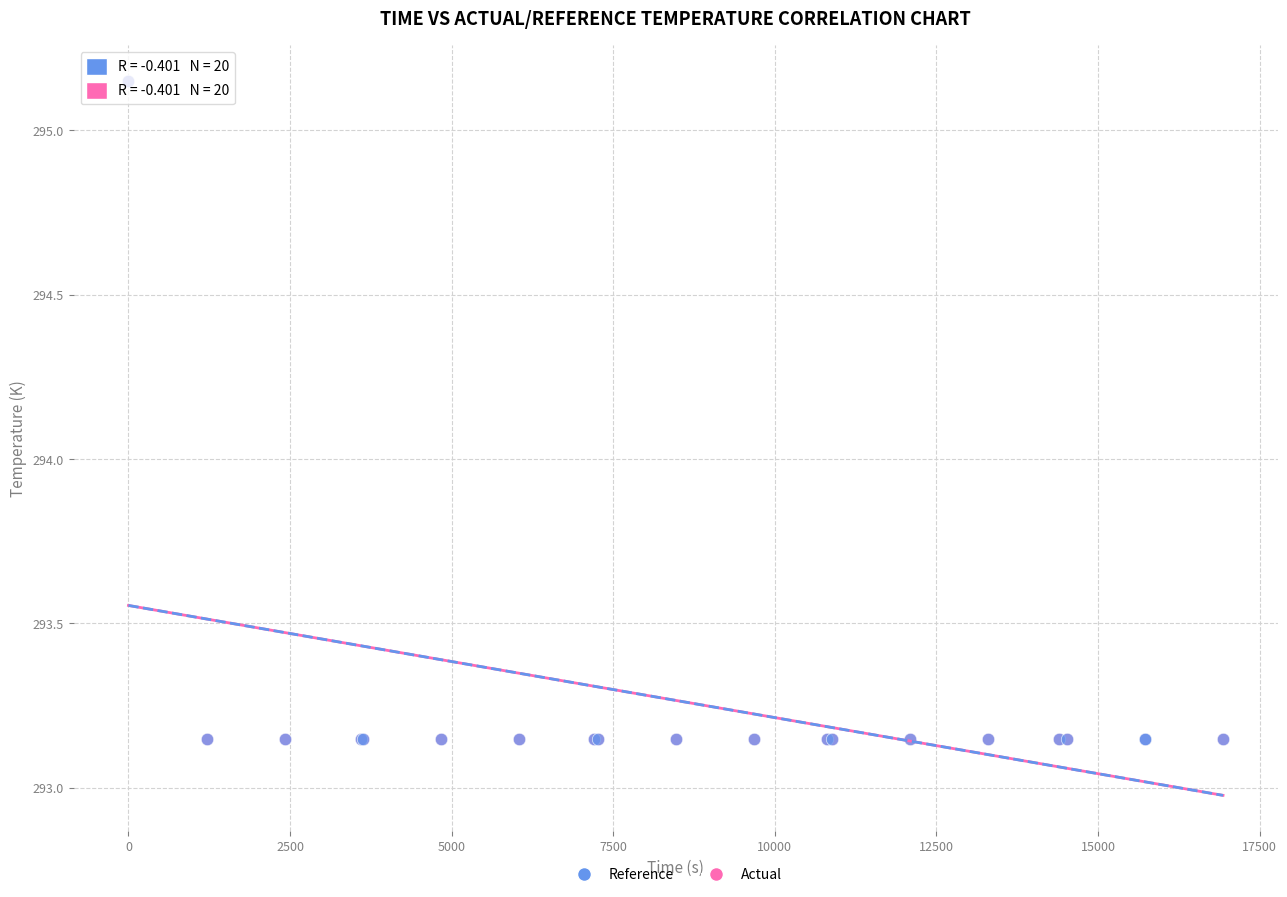

What are all the series names shown in the legend?

Reference, Actual